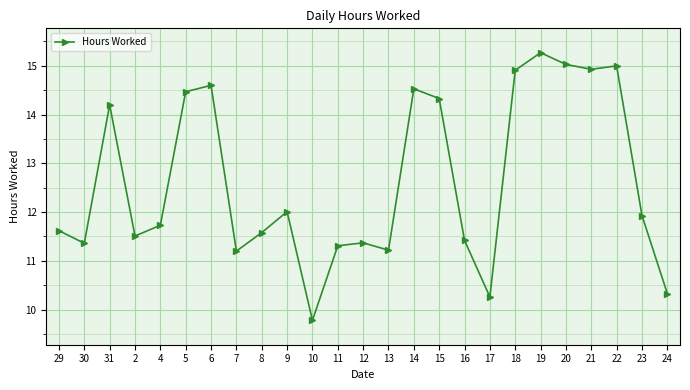

Is this an area chart (filled region under the line)?

No